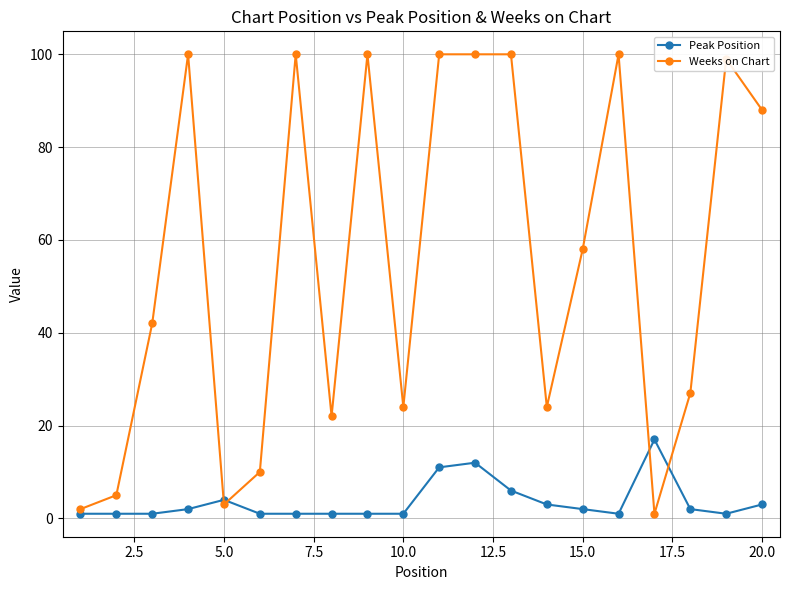

What is the sum of all Weeks on Chart values?

1105